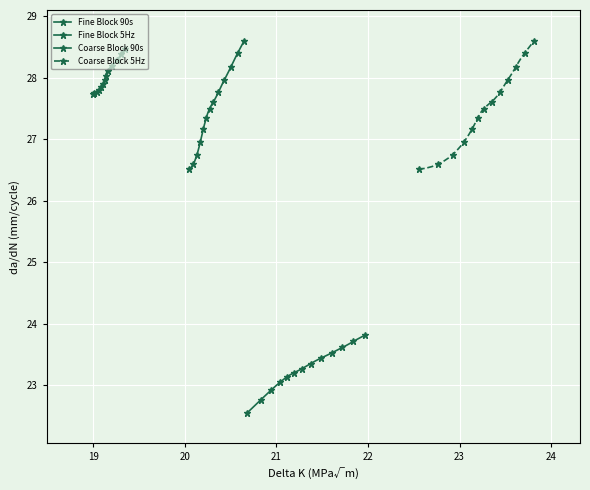

True or false: Coarse Block 5Hz and Coarse Block 90s intersect in this chart.

False